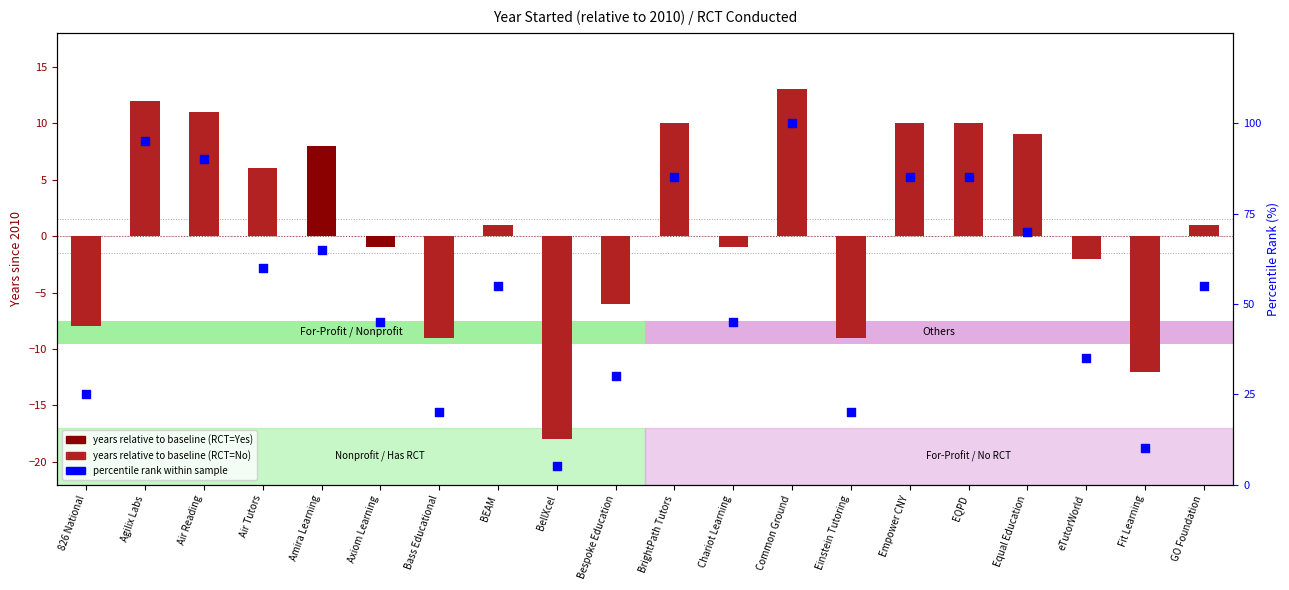

At how many categories does at least one series exceed 48?

11